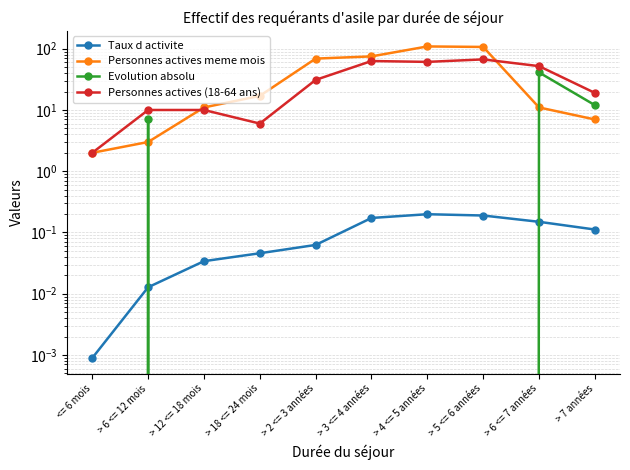

What is the label of the 10th point from the left?

> 7 années